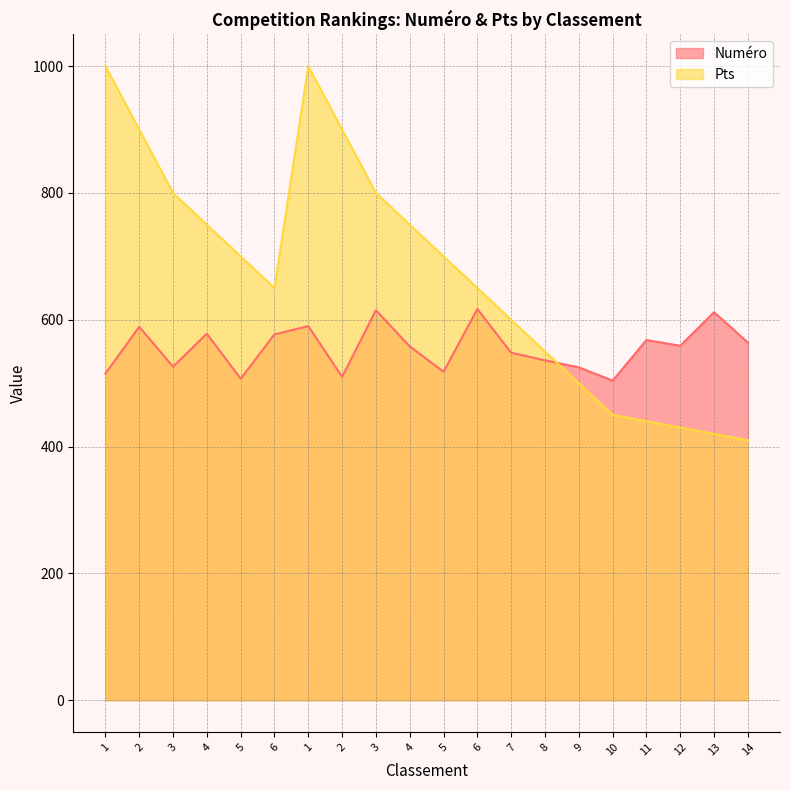

What is the difference between the highest and lowest values at 1?

485